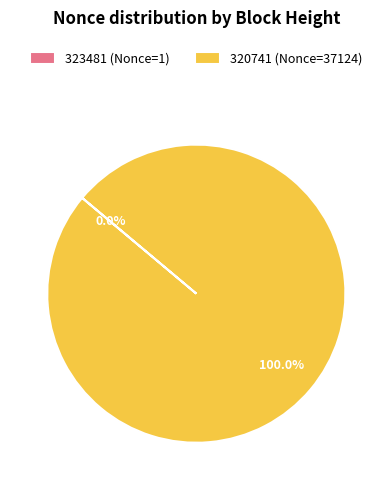

The 320741 (Nonce=37124) slice represents 100% of the pie. True or false?

True